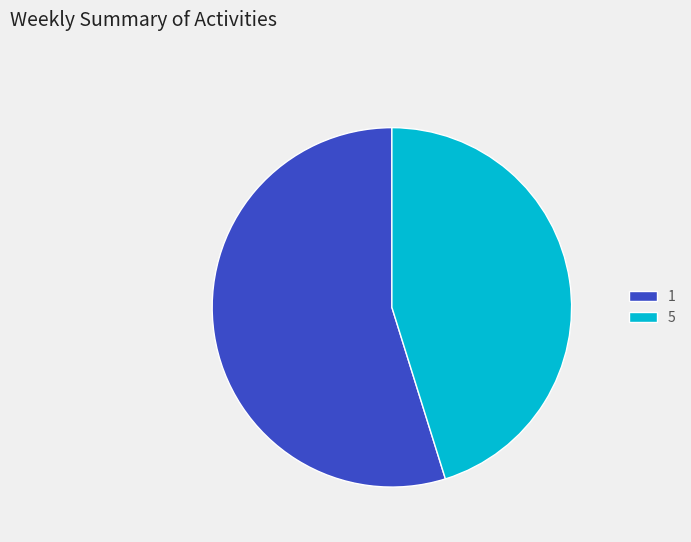

Count the number of slices in the pie.

2